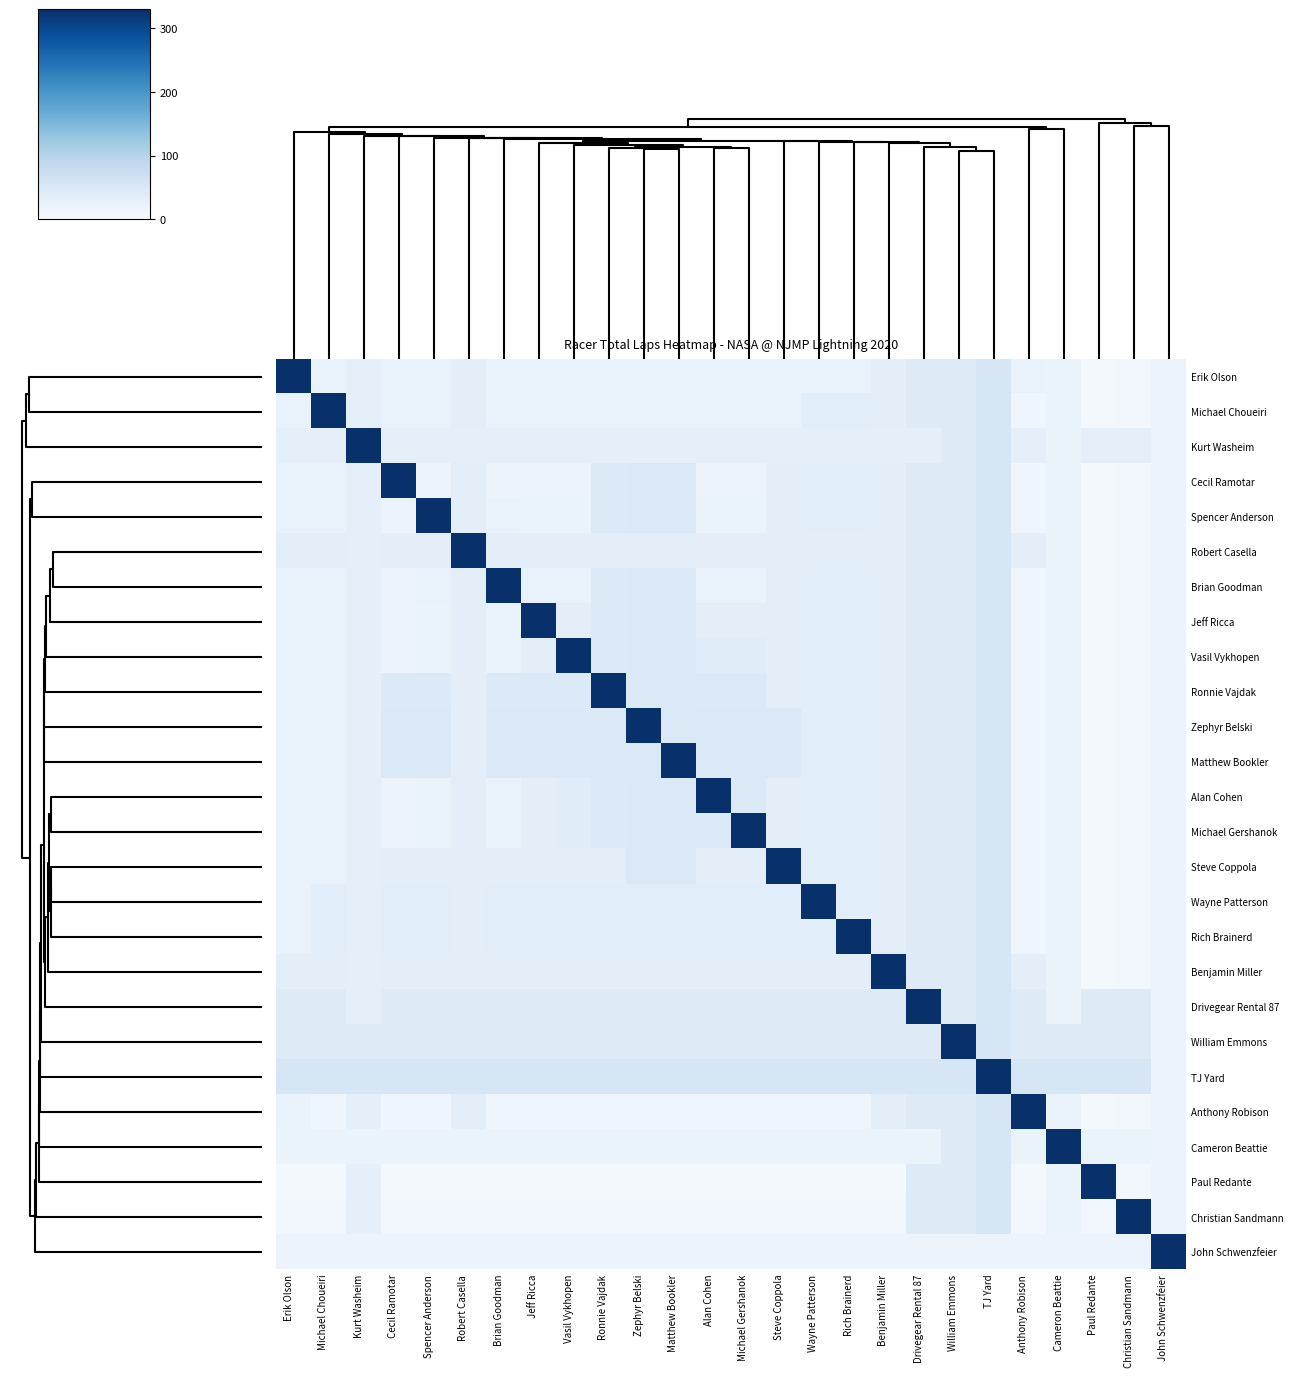

How many distinct data groups are displayed?

26